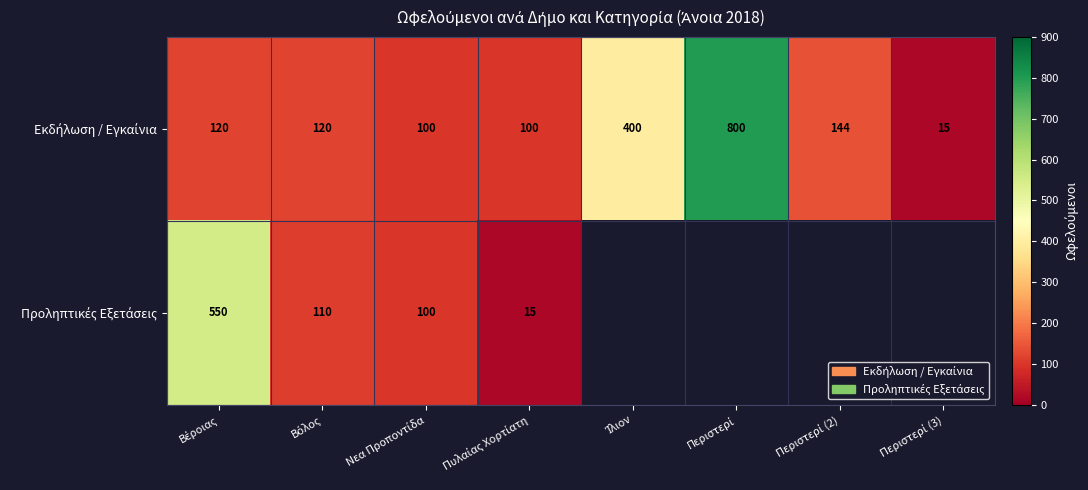

What is the maximum value for Προληπτικές Εξετάσεις?

550.0